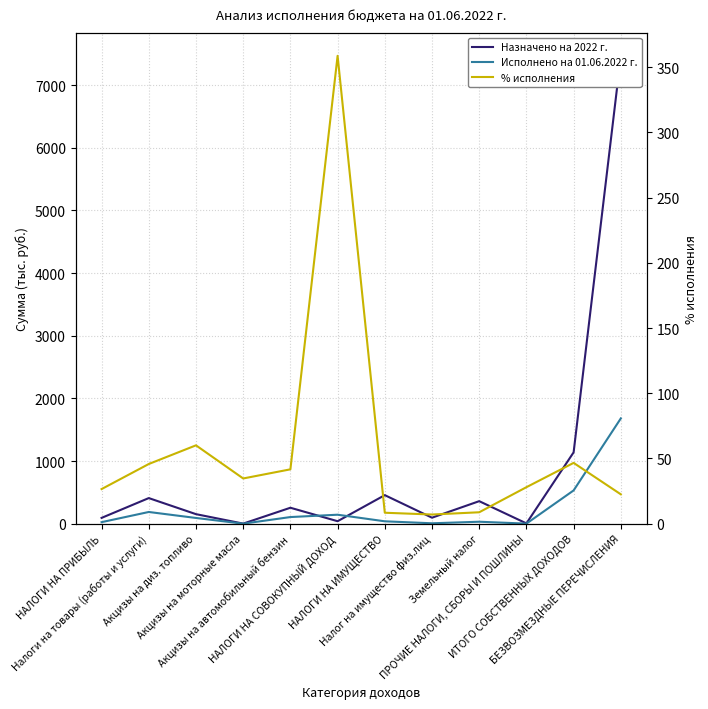

What is the sum of the Исполнено на 01.06.2022 г. values at Налог на имущество физ.лиц and Земельный налог?

38.3